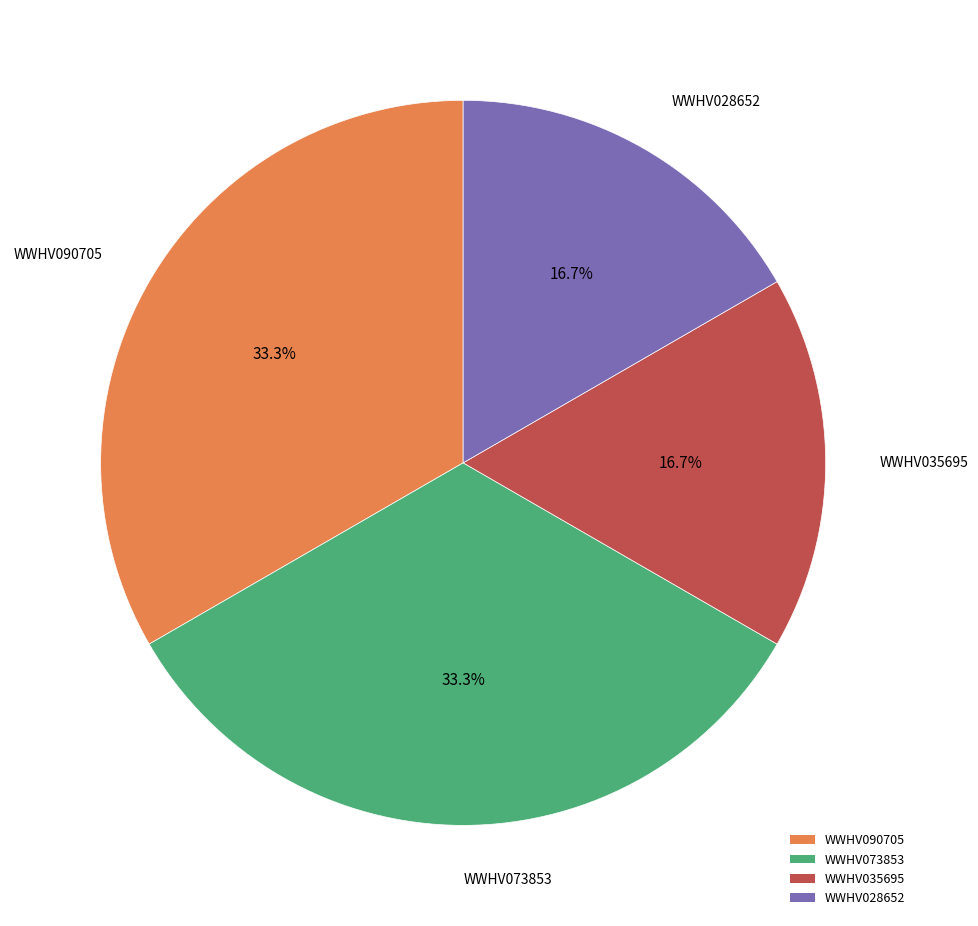

What percentage is the WWHV073853 slice, to the nearest percent?

33%